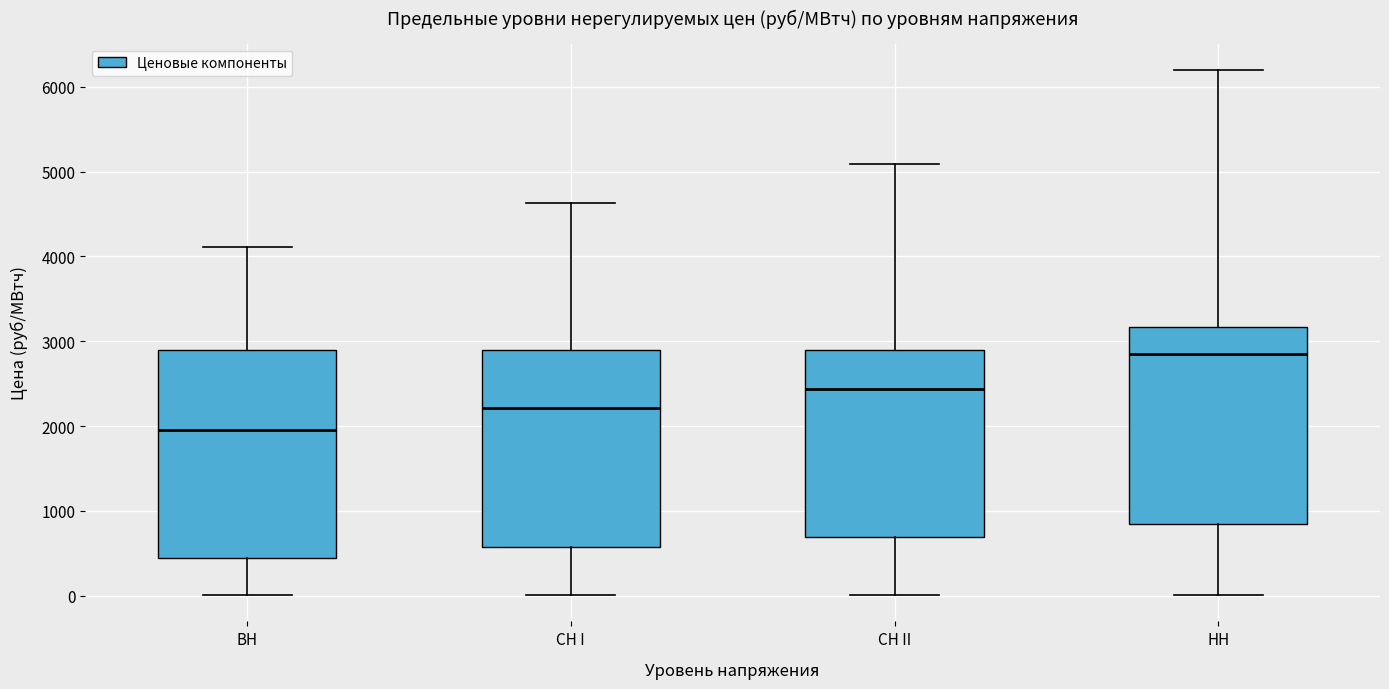

Where is the upper edge of the box for СН I on the y-axis? The values are not printed on the chart, so give them approximately, as read against the axis.

2900